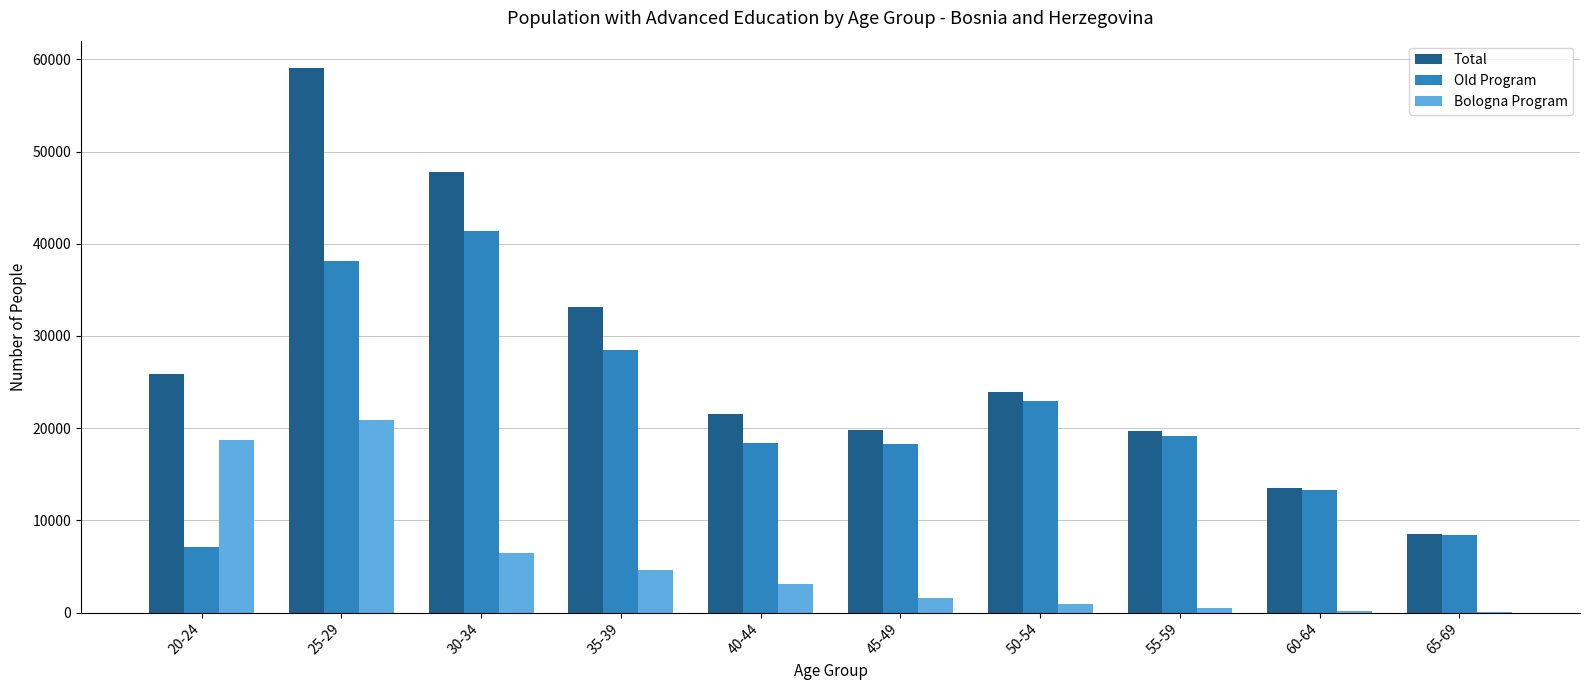

How many groups of bars are there?

10